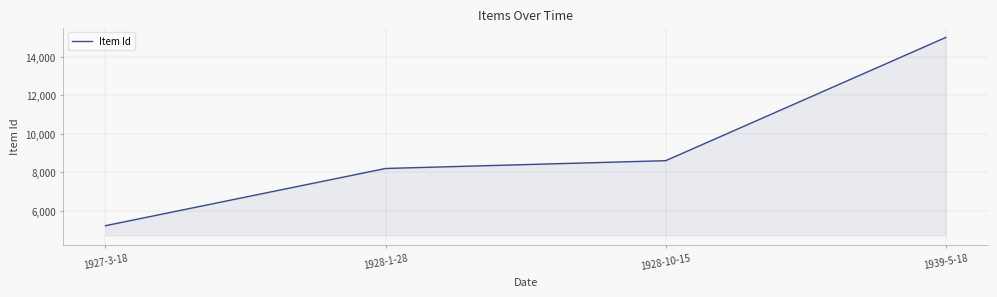

Between 1928-10-15 and 1928-1-28, which is larger?

1928-10-15